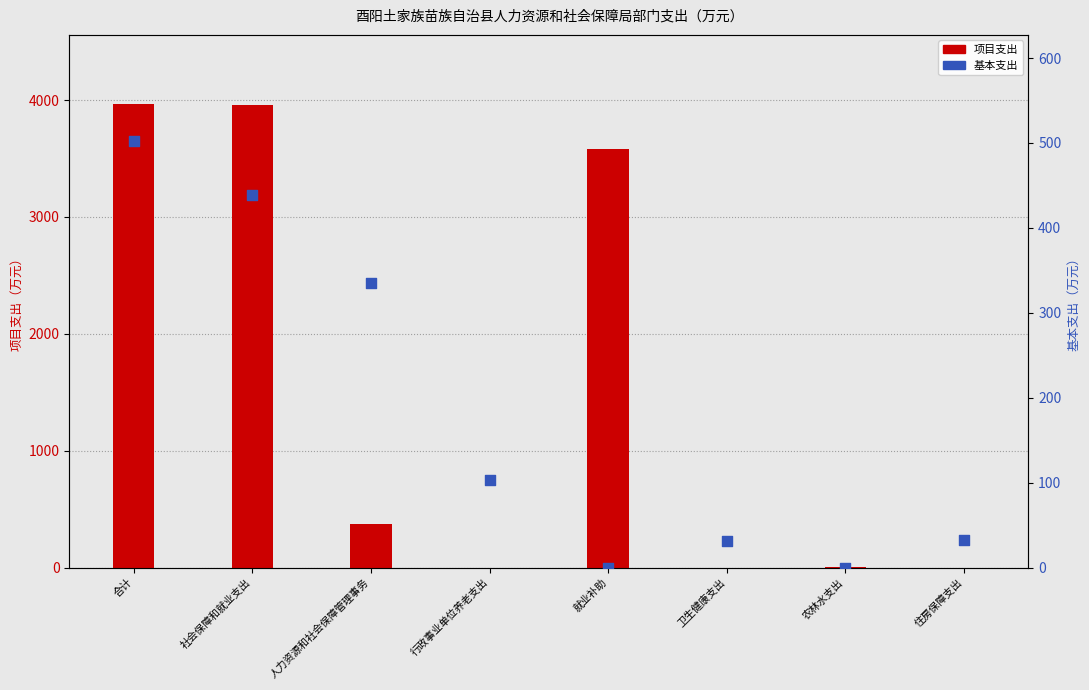

What is the total value across all series at 人力资源和社会保障管理事务?

708.7